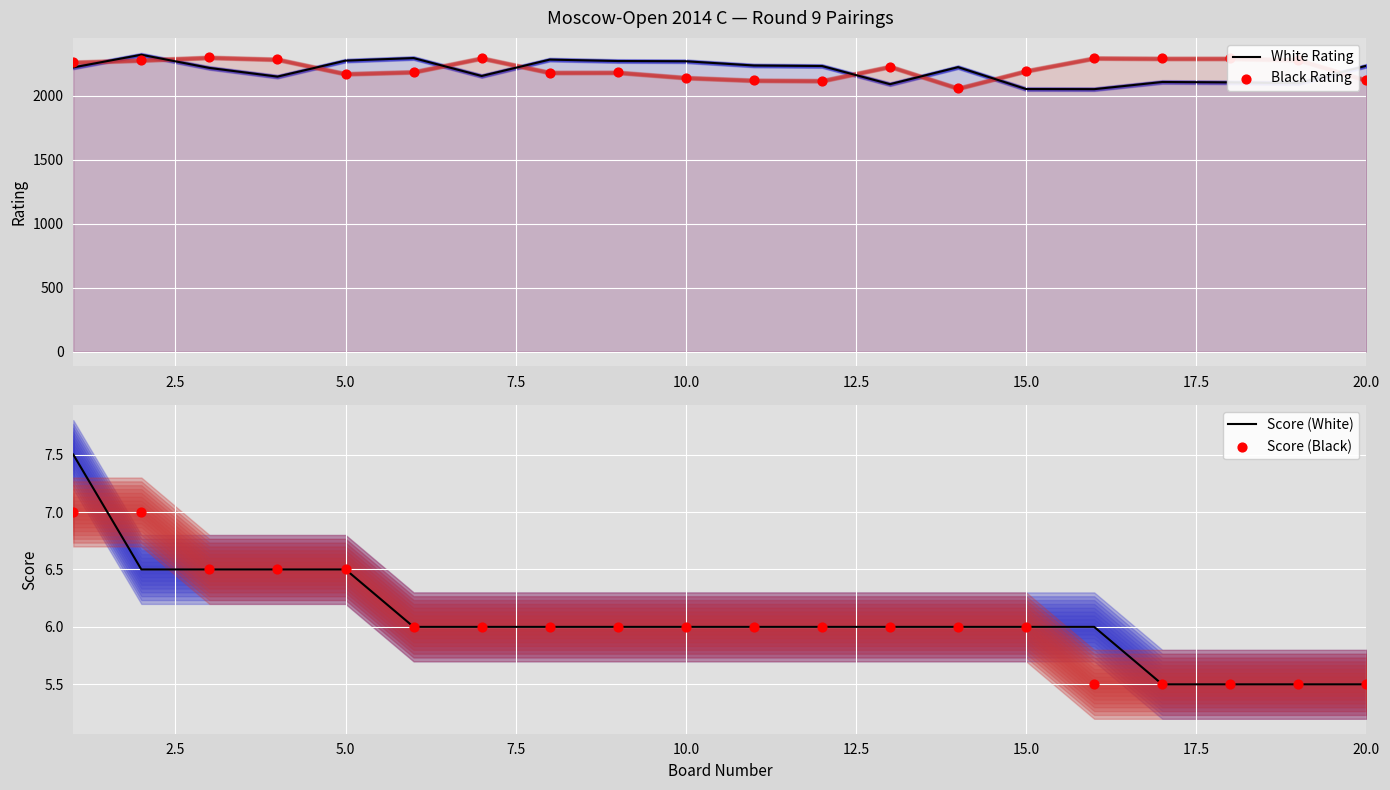

Which series reaches the minimum Y coordinate?

Score (White)